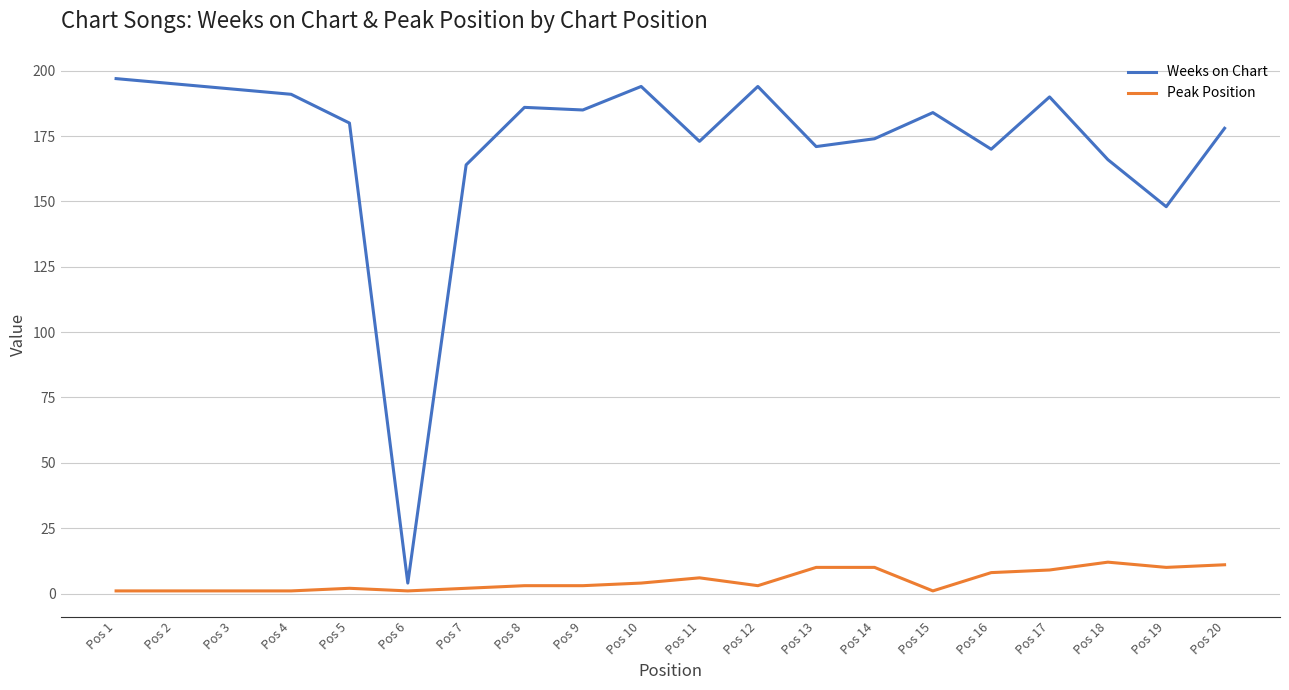

List the series in order of their peak value, lowest first.

Peak Position, Weeks on Chart